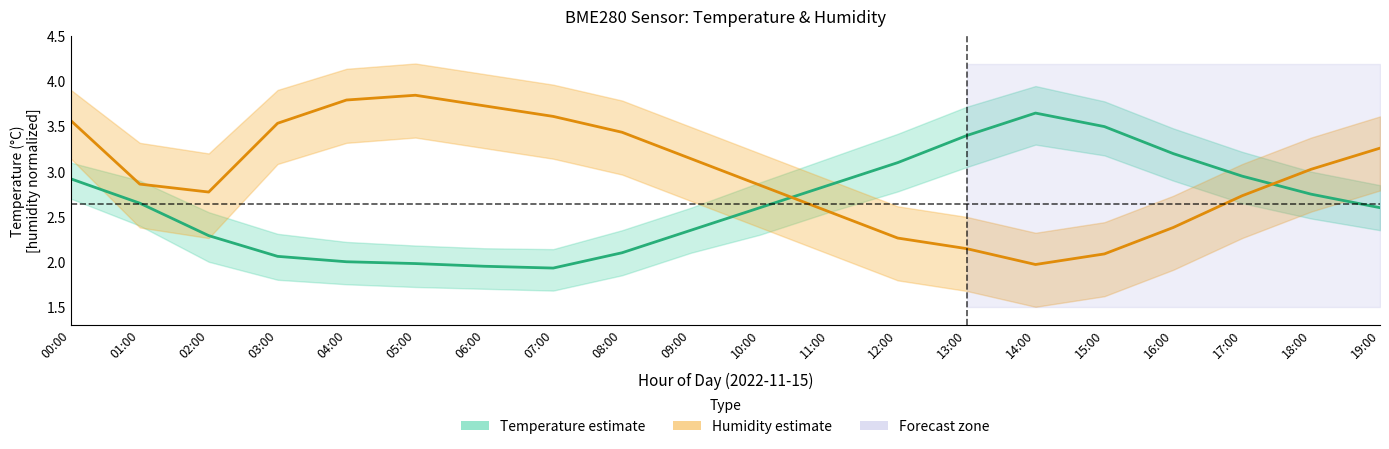

List the series in order of their overall mean, lowest first.

temperature_center, humidity_center